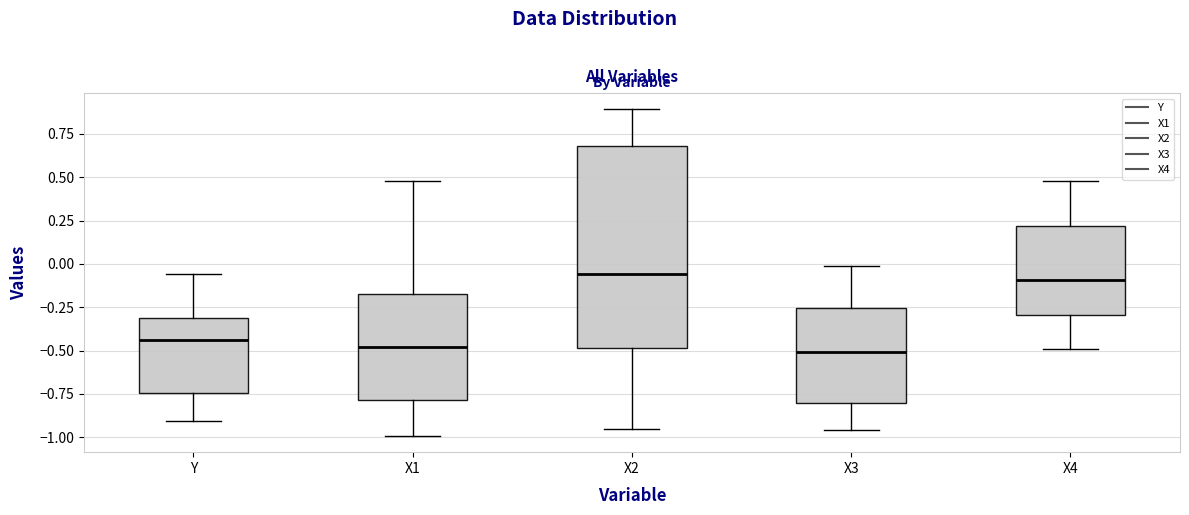

Reading left to right, read every box against the y-axis: the position of its median line, the range the box covers, and the ends of its whiskers. The values are not printed on the chart, so give them approximately, as read against the axis.

Y: median -0.45, box -0.75 to -0.30, whiskers -0.90 to -0.05
X1: median -0.50, box -0.80 to -0.15, whiskers -1.00 to 0.50
X2: median -0.05, box -0.50 to 0.70, whiskers -0.95 to 0.90
X3: median -0.50, box -0.80 to -0.25, whiskers -0.95 to 0.00
X4: median -0.10, box -0.30 to 0.20, whiskers -0.50 to 0.50